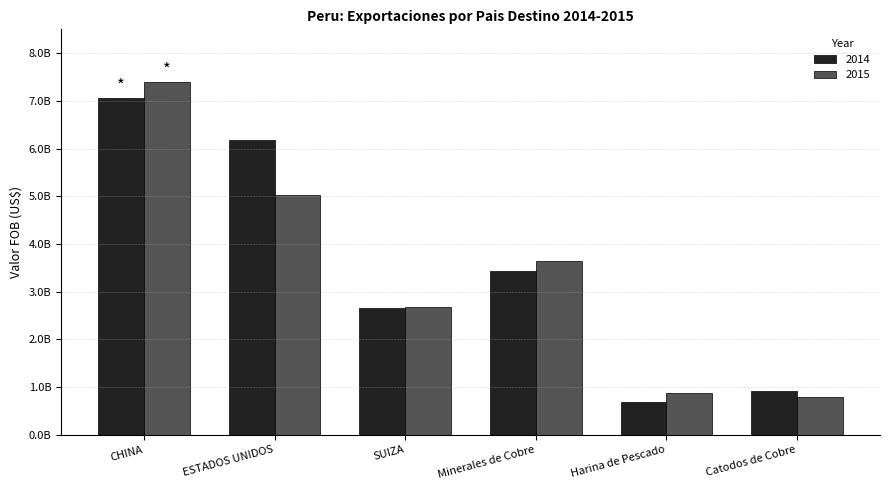

The value of 2015 at ESTADOS UNIDOS is 5025844254.0. True or false?

True